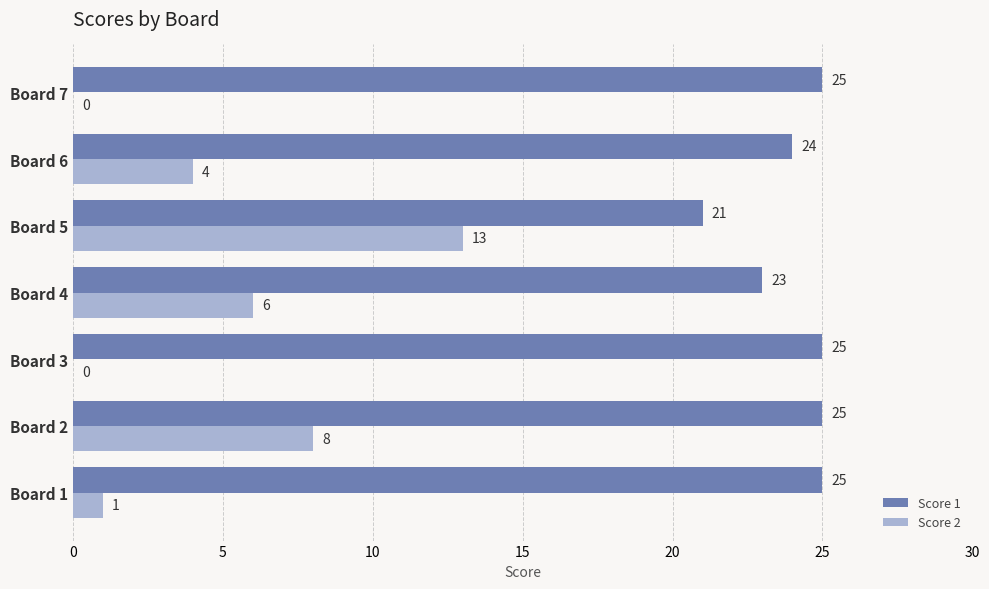

At which category is the sum across all series the highest?

Board 5